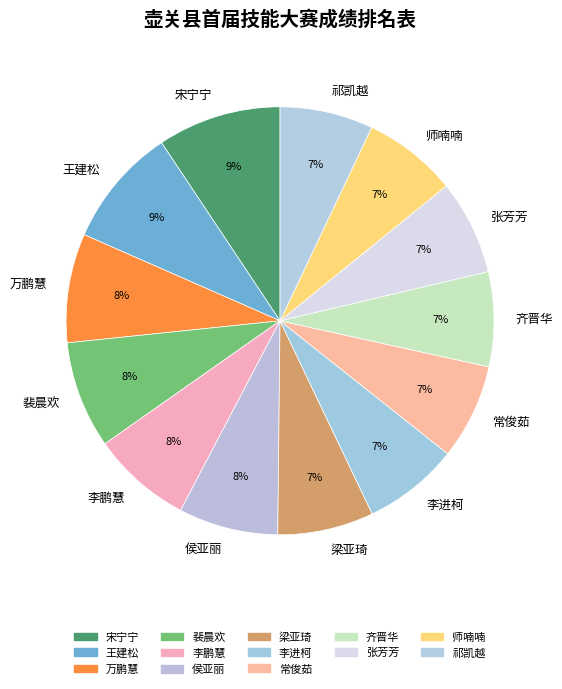

How many segments does this pie chart have?

13